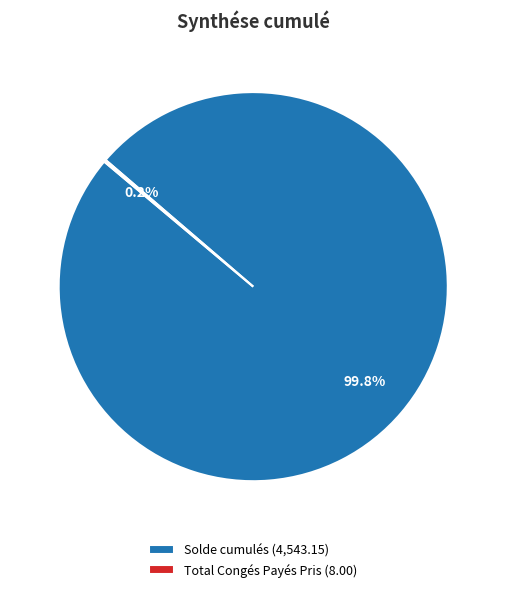

Does any single category account for the majority?

Yes